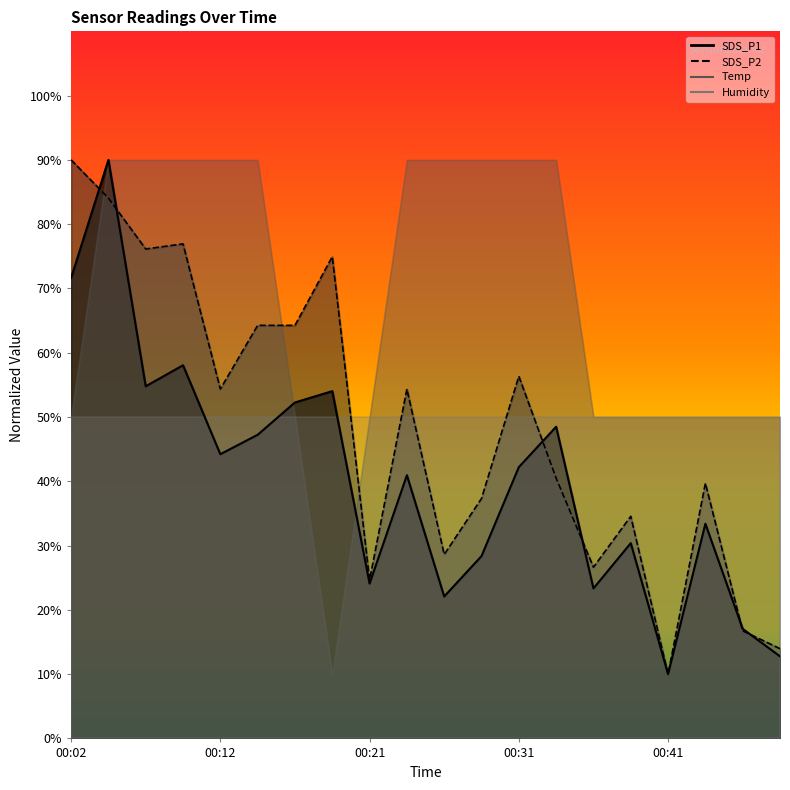

How many data points does each series have?

20